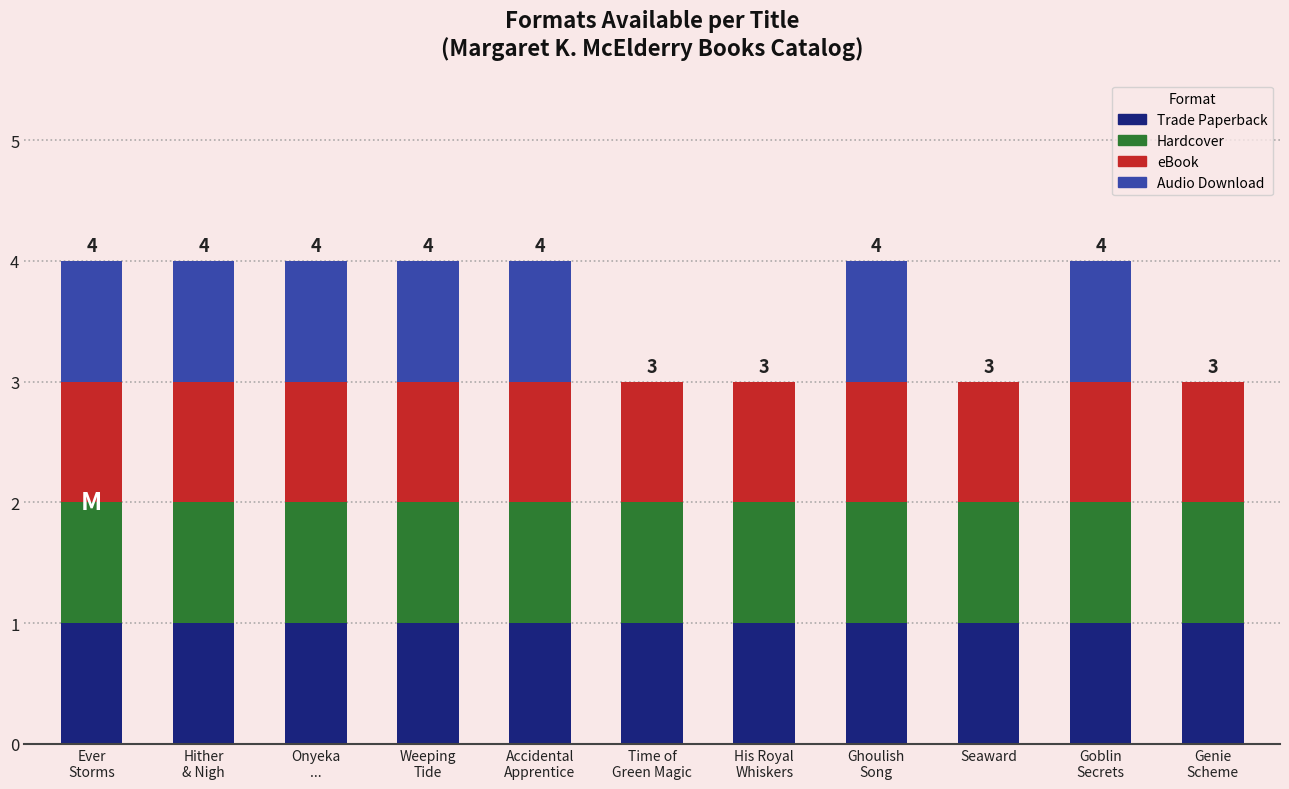

List the labels in order of Hardcover value, smallest first.

Ever
Storms, Hither
& Nigh, Onyeka
..., Weeping
Tide, Accidental
Apprentice, Time of
Green Magic, His Royal
Whiskers, Ghoulish
Song, Seaward, Goblin
Secrets, Genie
Scheme